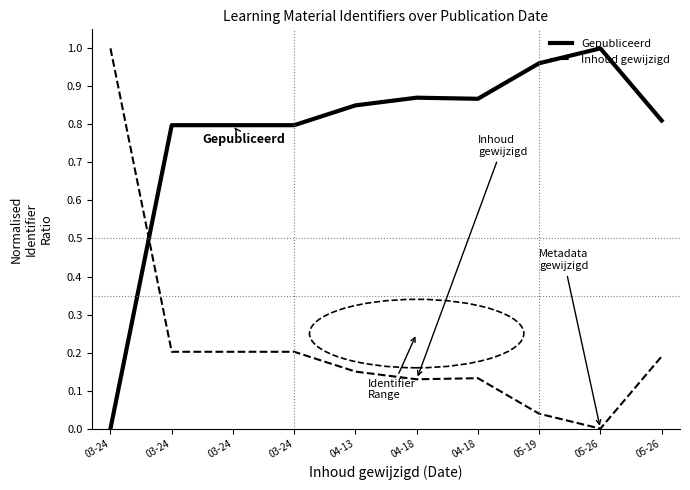

What is the difference between the second highest and minimum values in the Inhoud gewijzigd series?

0.2